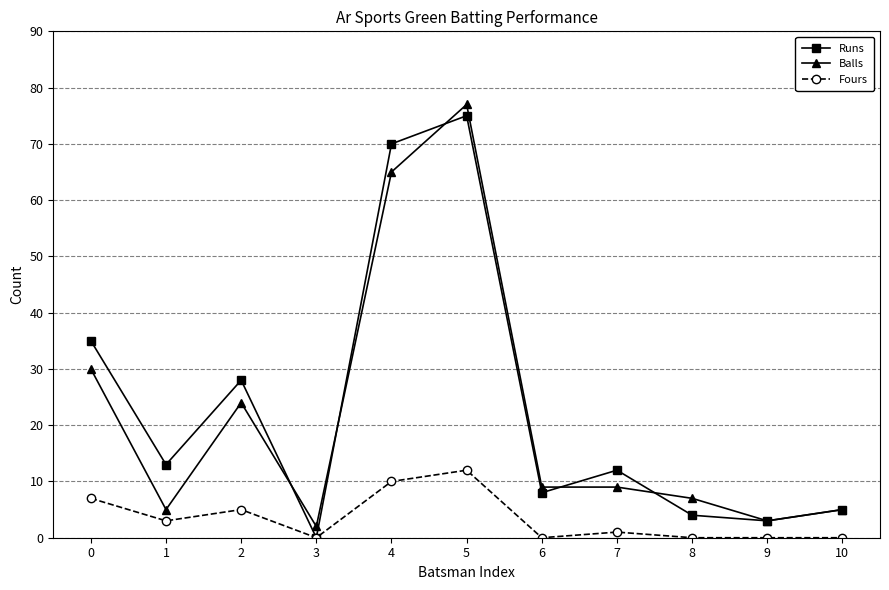

What is the total value across all series at 1?

21